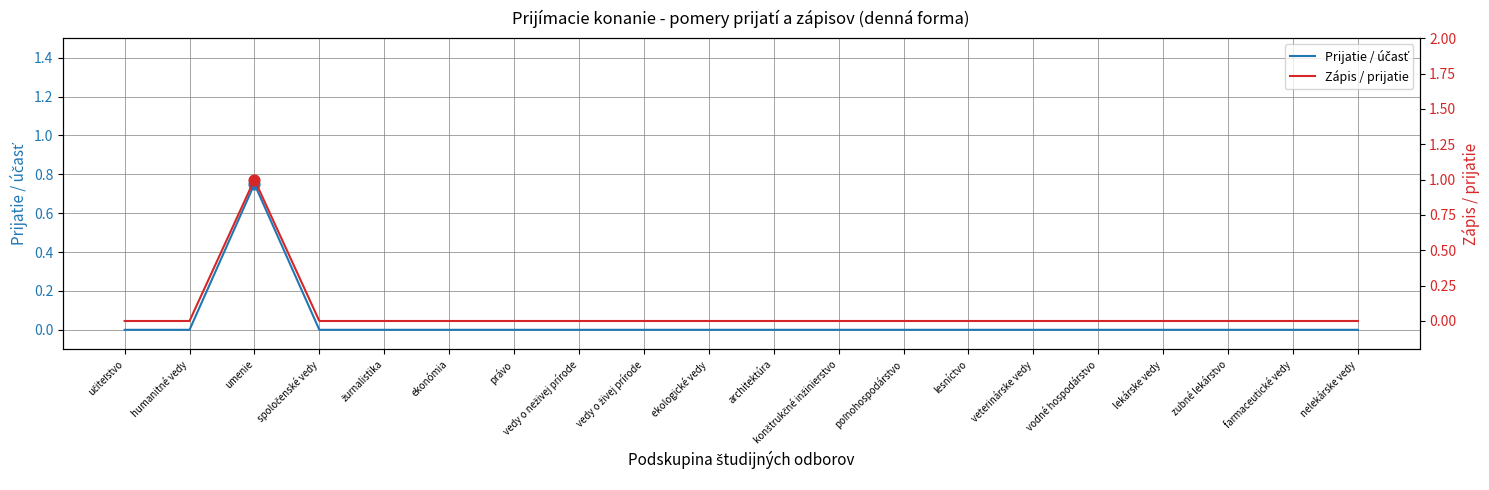

Which series reaches the minimum Y coordinate?

Prijatie / účasť